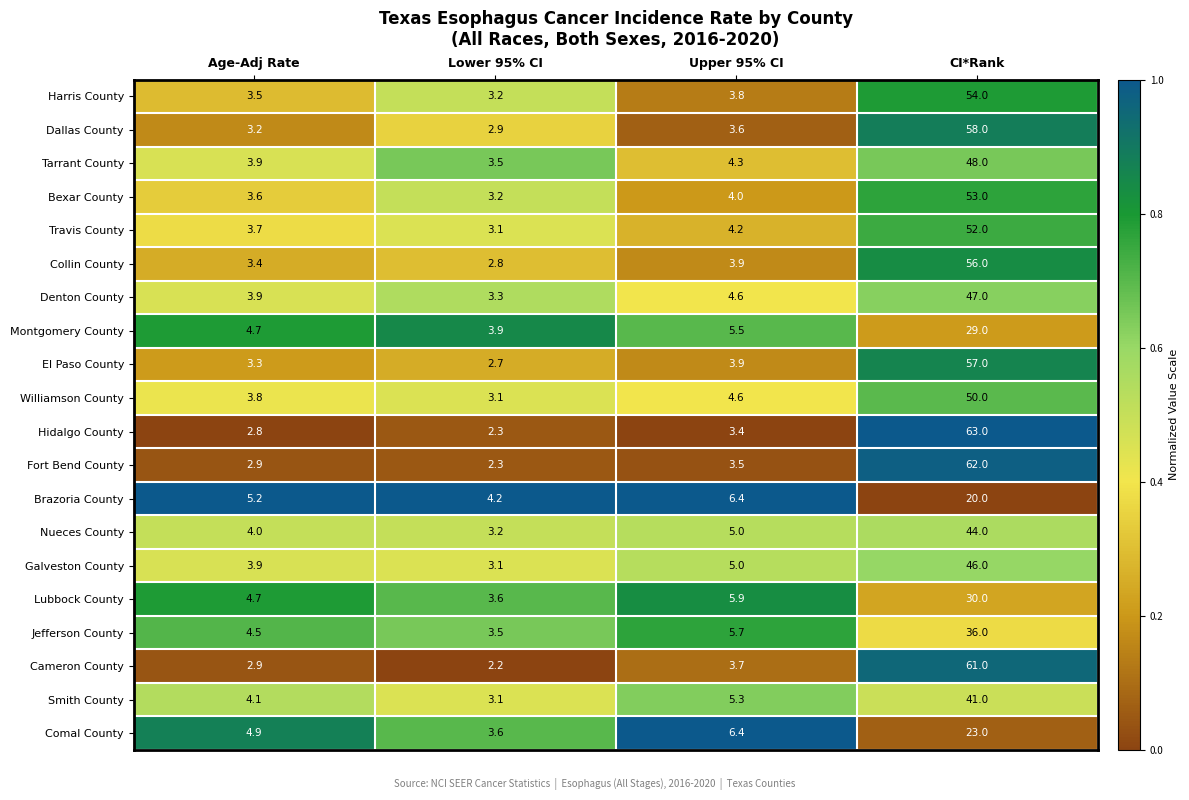

What is the approximate value of Galveston County at CI*Rank?

46.0